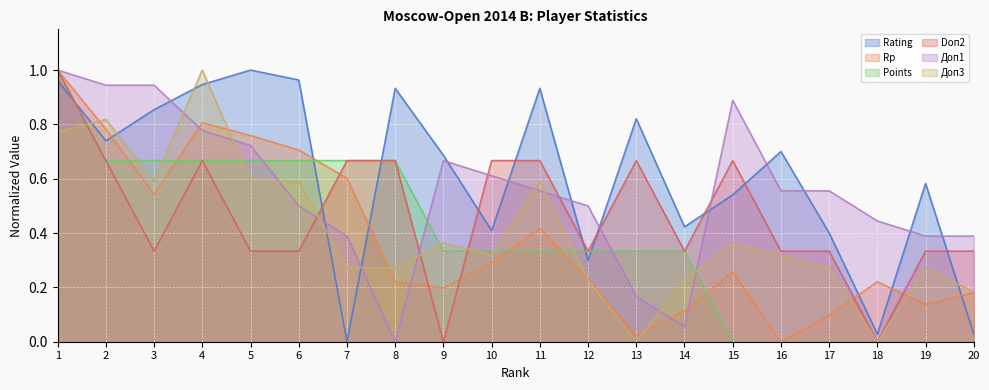

True or false: Доп3 and Rating cross at least once.

True